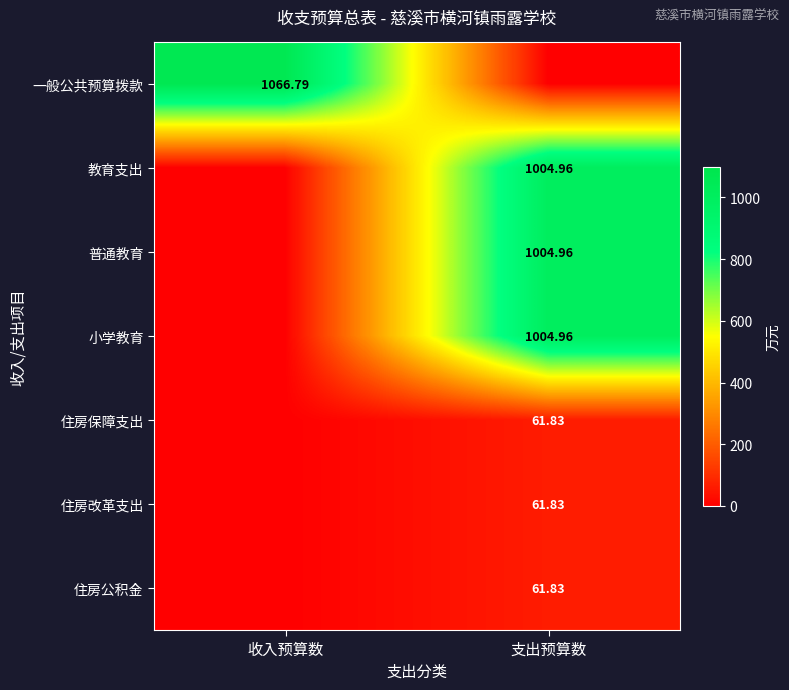

Is the value of 住房公积金 at 支出预算数 greater than the value of 普通教育 at 支出预算数?

No